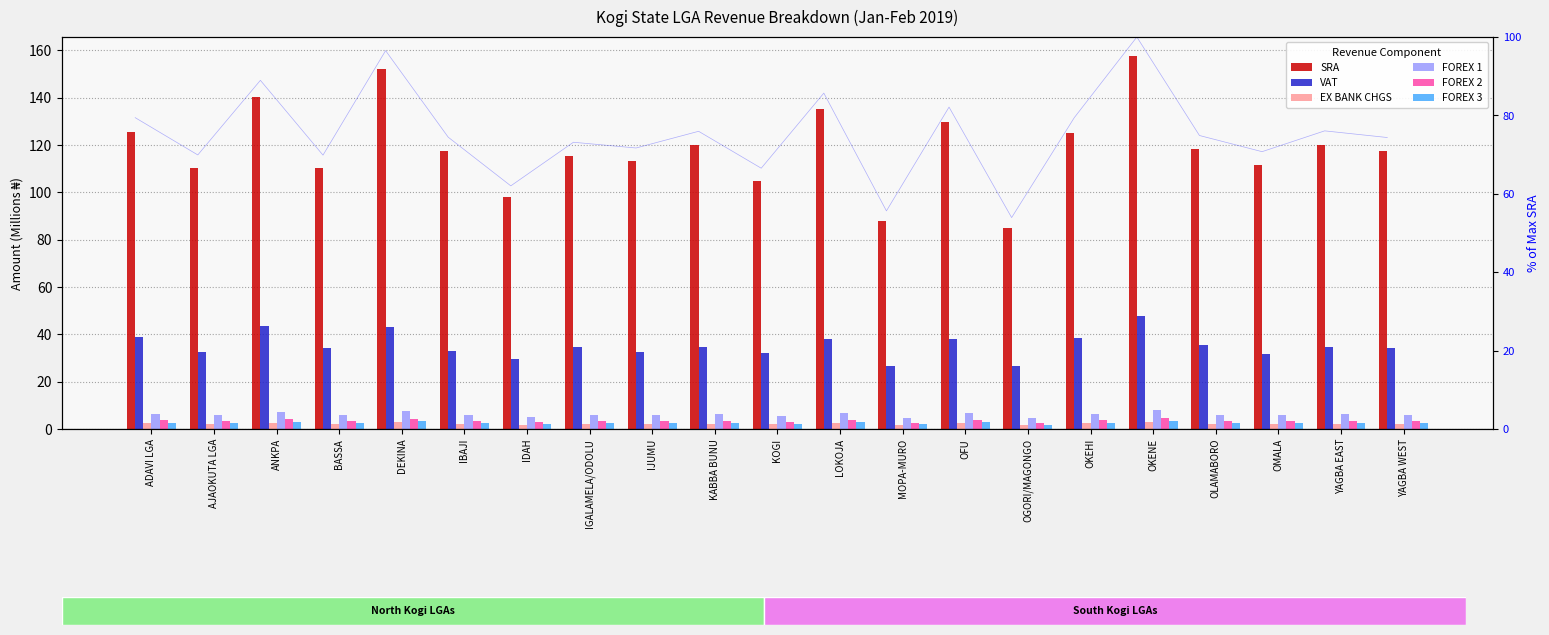

What is the total value across all series at YAGBA WEST?

165.5